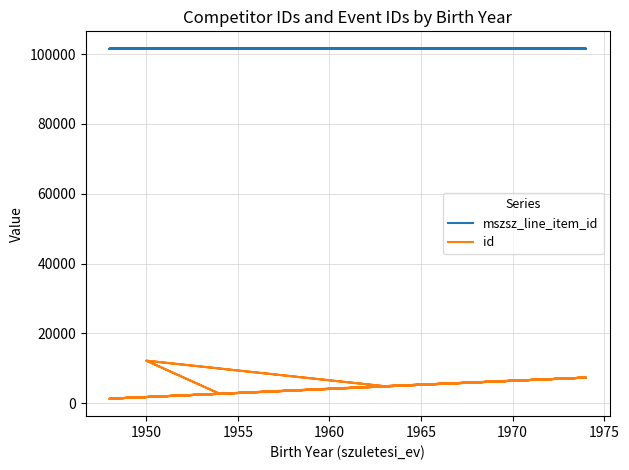

At how many categories does at least one series exceed 66289?

26